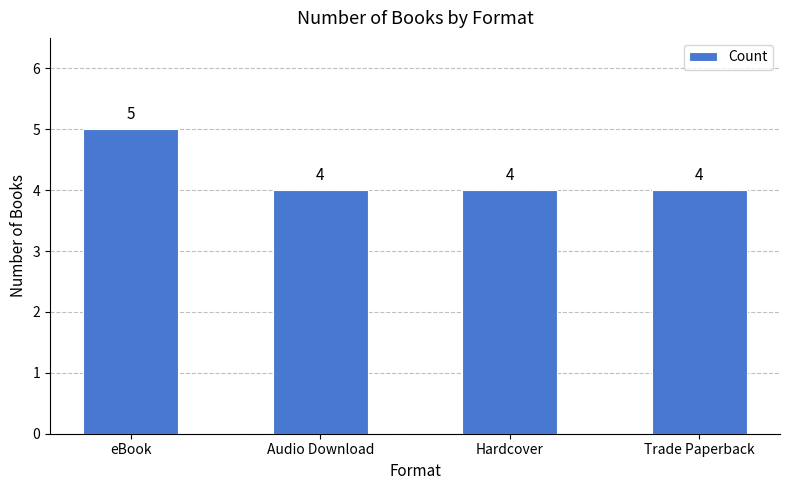

Reading right to left, extract all data points from this chart.

Trade Paperback=4	Hardcover=4	Audio Download=4	eBook=5